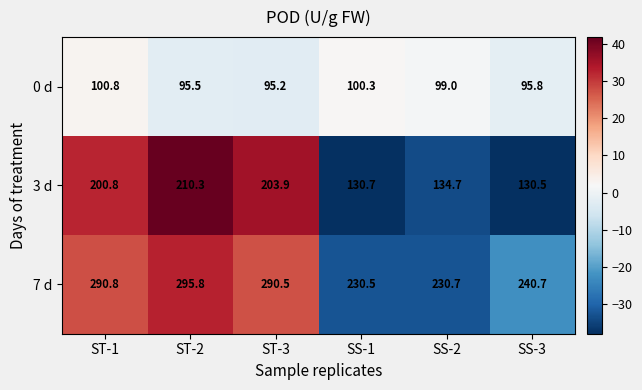

How many series are shown in this chart?

3